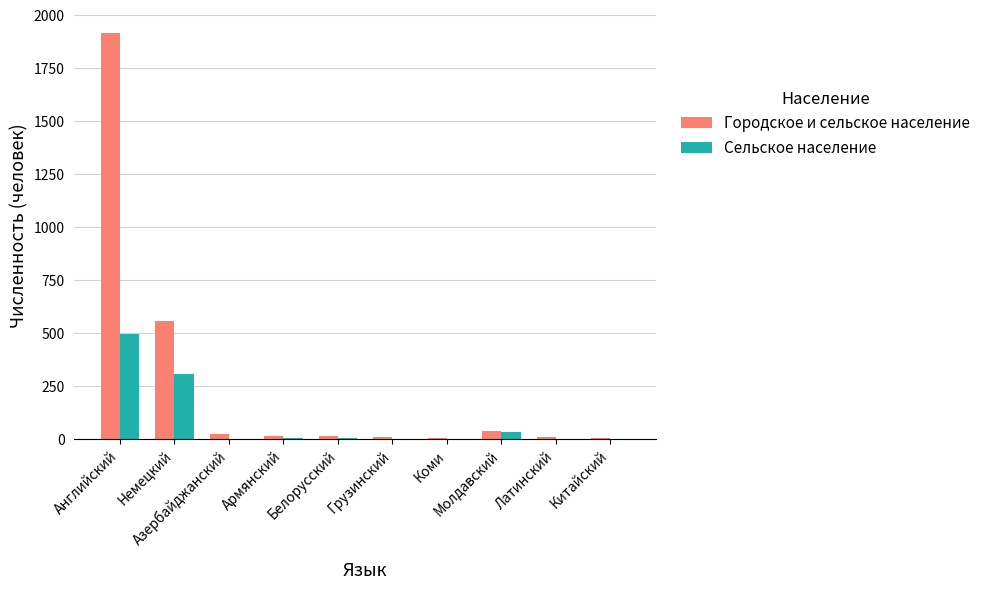

What is the maximum value for Сельское население?

495